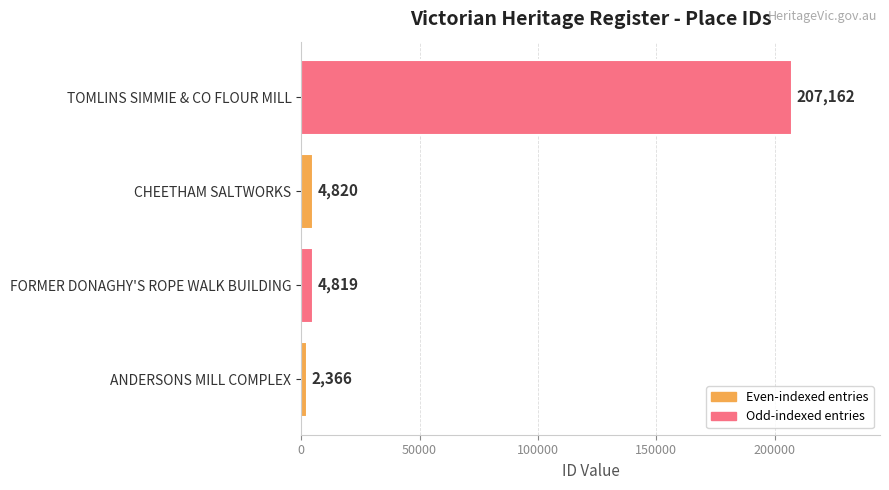

What is the change in value from ANDERSONS MILL COMPLEX to TOMLINS SIMMIE & CO FLOUR MILL?

+204796